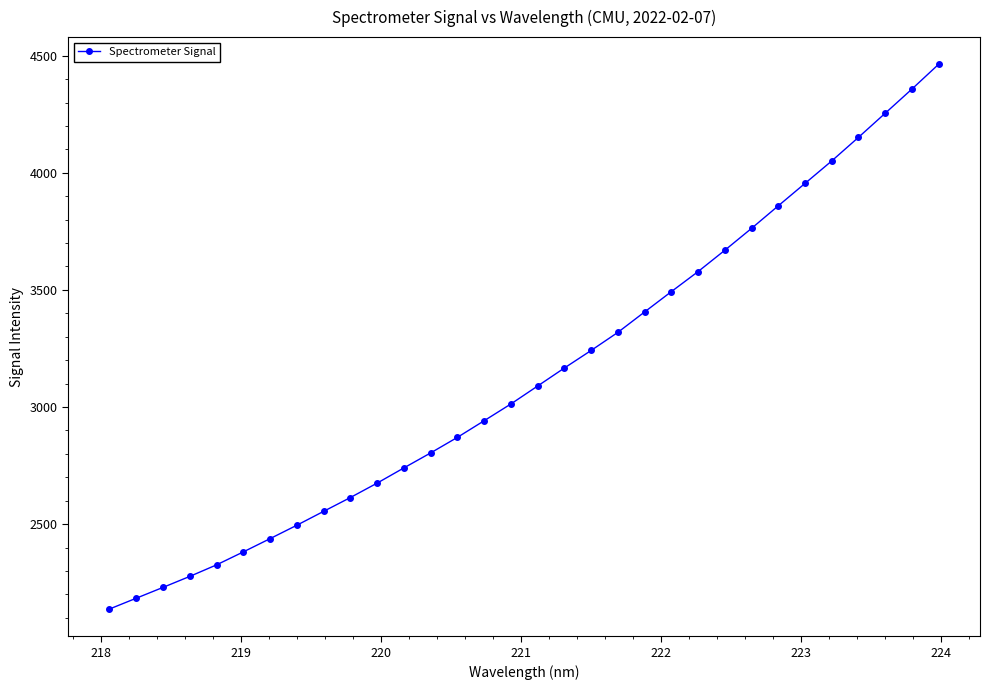

What is the average value?

3140.4